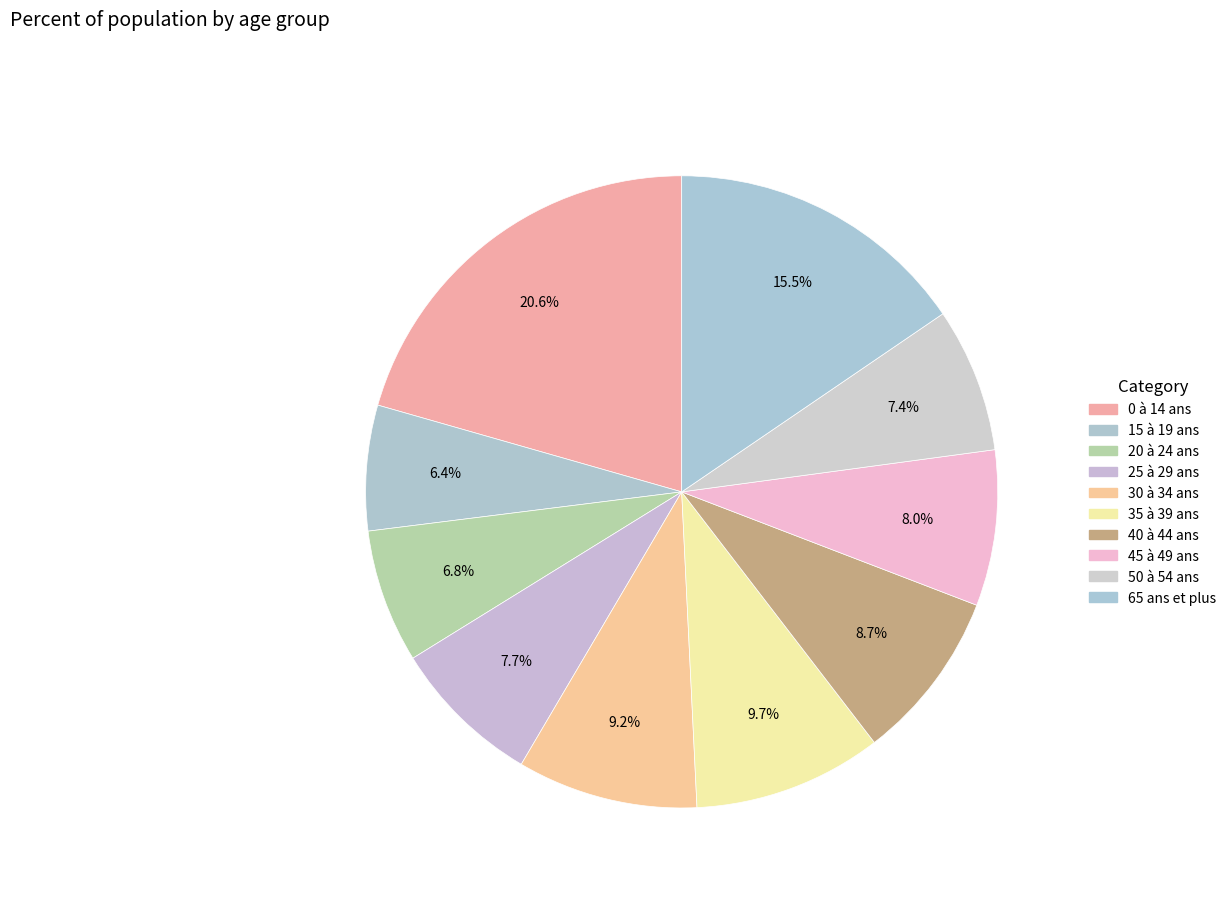

Count the number of slices in the pie.

10